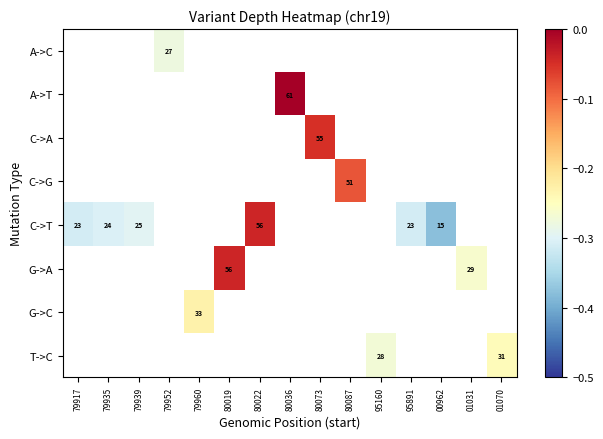

How many series are shown in this chart?

8